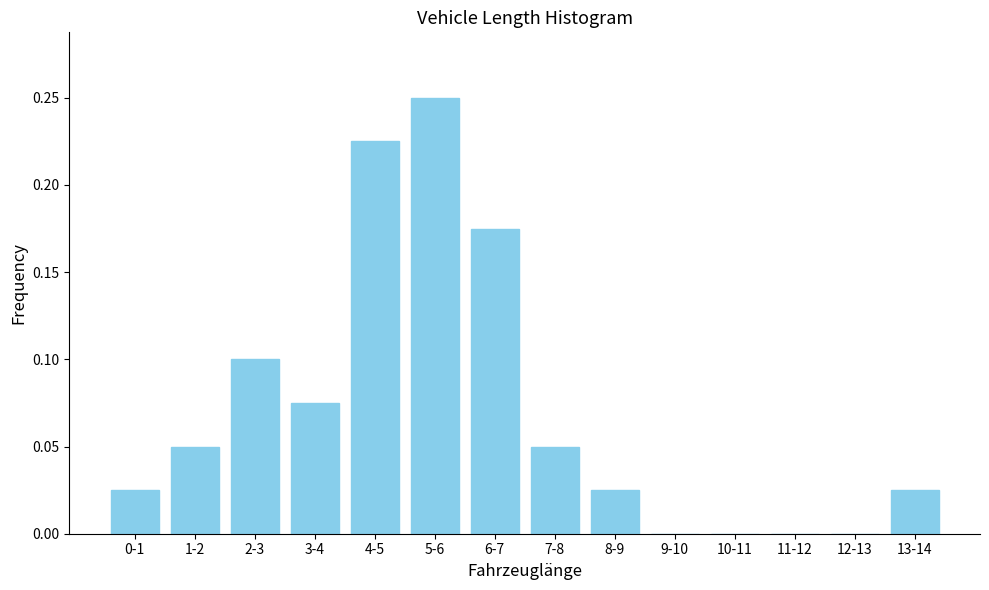

Is it true that the value at 0-1 is 0.0?

True